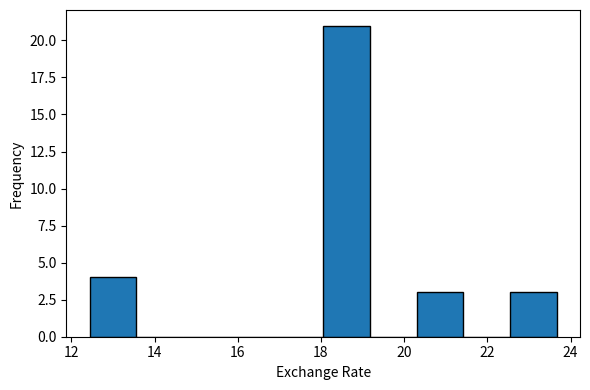

Reading left to right, list every bar in this chart as the range it spans on the x-axis followed by its height. Neither the bar edges nor the heights are printed on the chart, so give them approximately, as read against the axes.

12.4 to 13.6: 4
13.6 to 14.6: 0
14.6 to 15.8: 0
15.8 to 17.0: 0
17.0 to 18.0: 0
18.0 to 19.2: 21
19.2 to 20.2: 0
20.2 to 21.4: 3
21.4 to 22.6: 0
22.6 to 23.6: 3